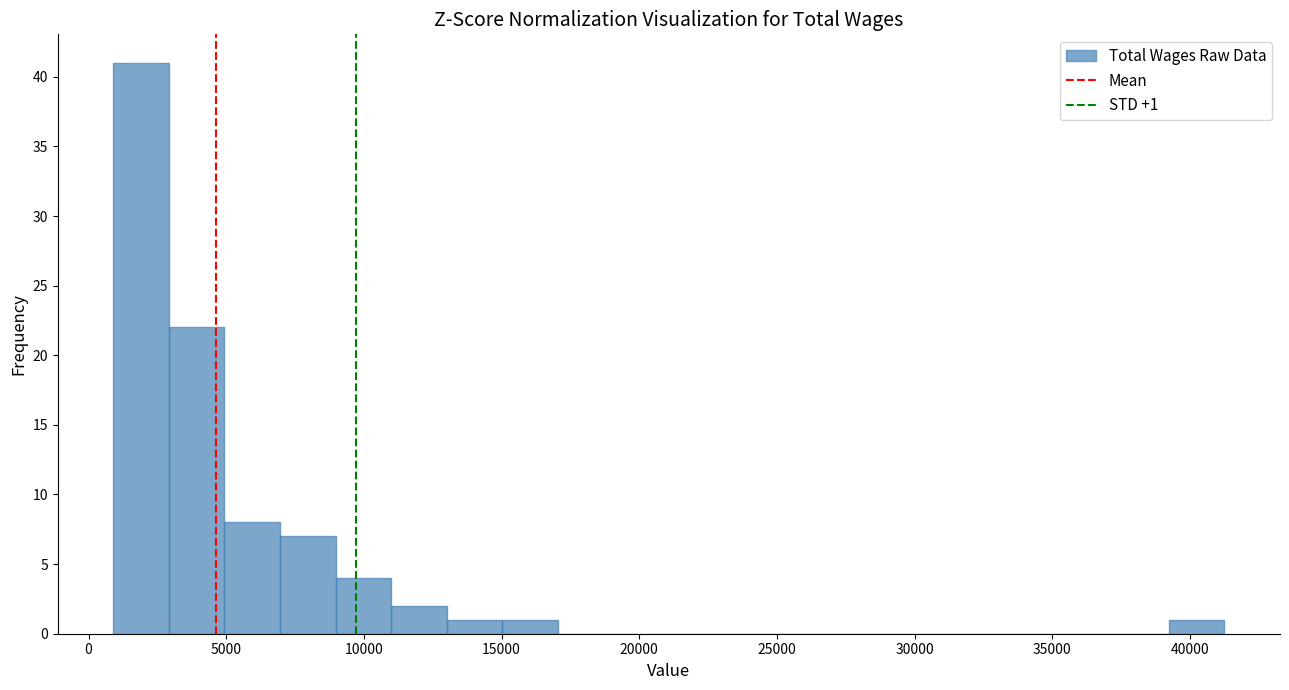

Which range on the x-axis has the tallest bar?

1000 to 3000